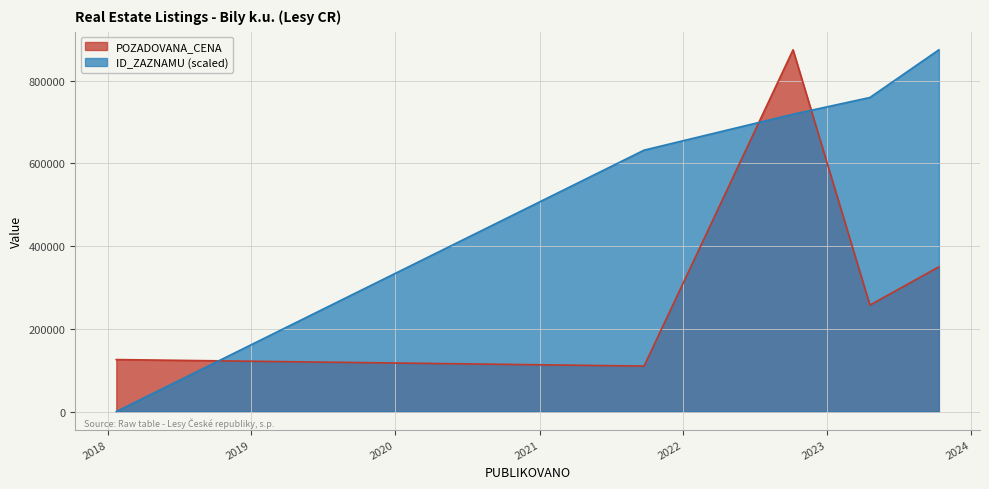

True or false: ID_ZAZNAMU and POZADOVANA_CENA intersect in this chart.

True